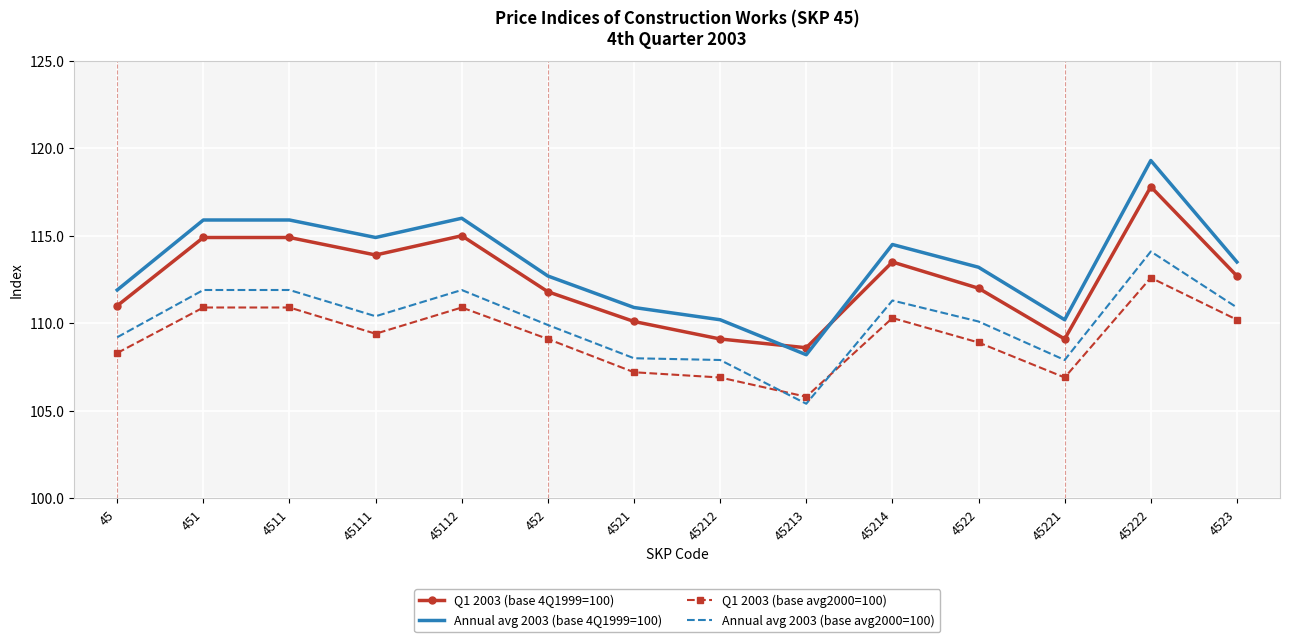

How many series are shown in this chart?

4